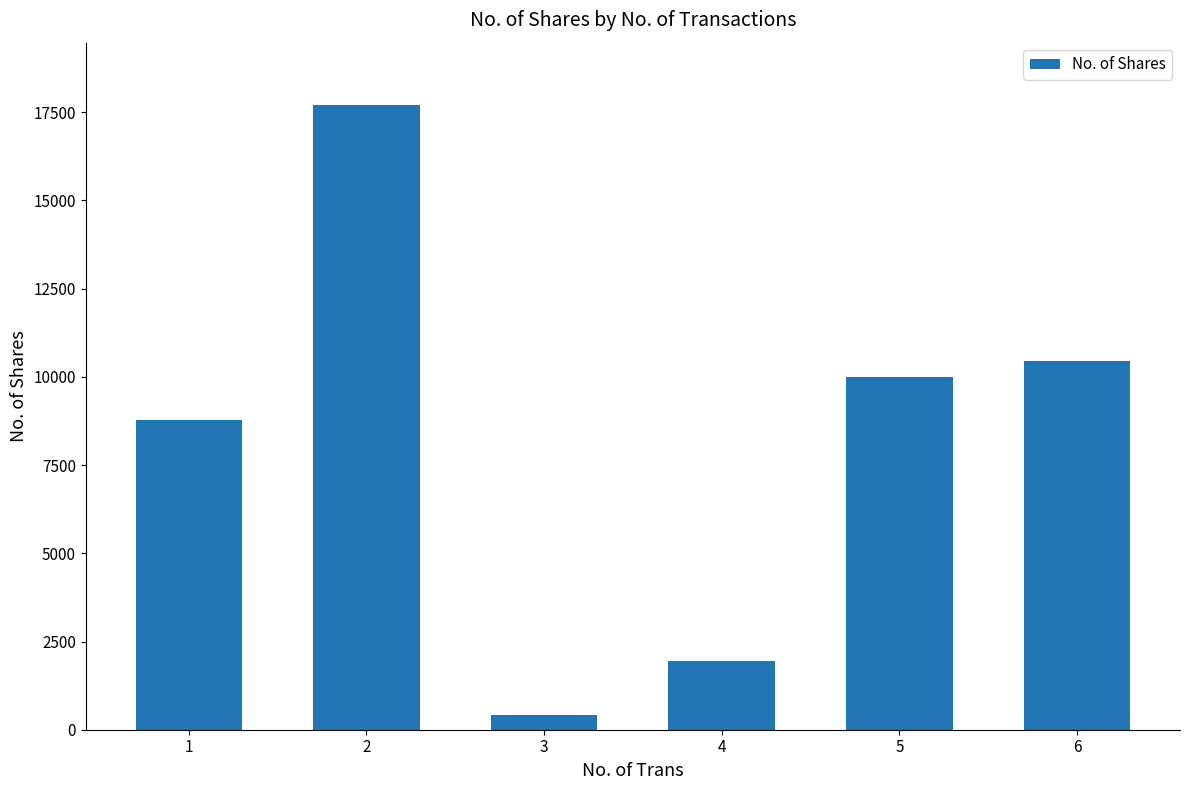

What is the value of the 2nd bar from the left?

17703